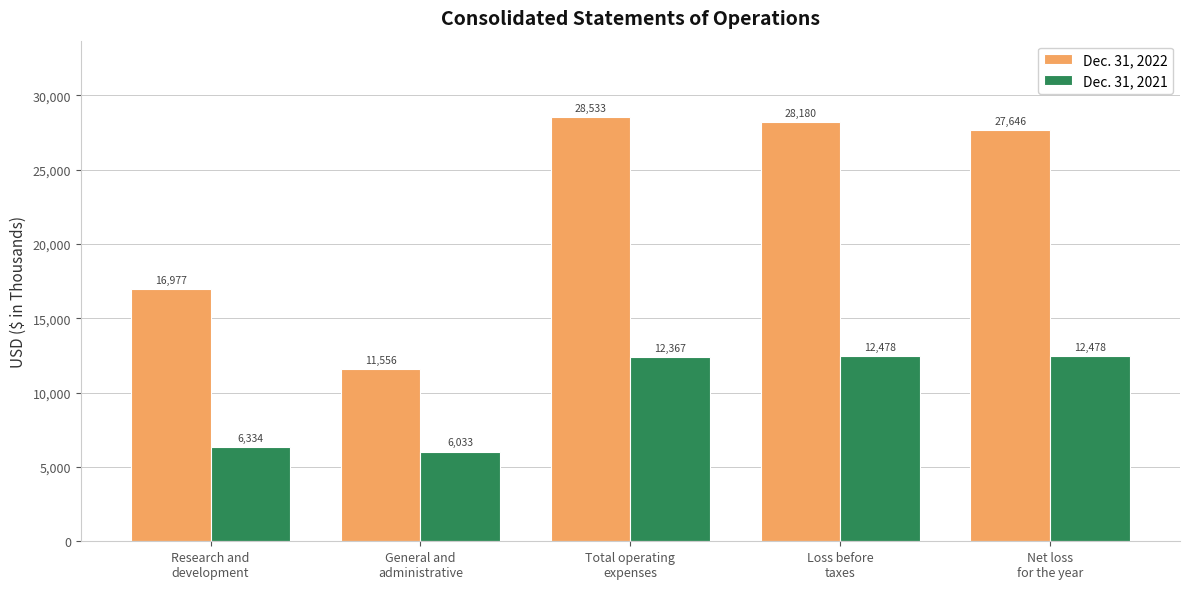

At which label does Dec. 31, 2021 reach its minimum?

General and
administrative